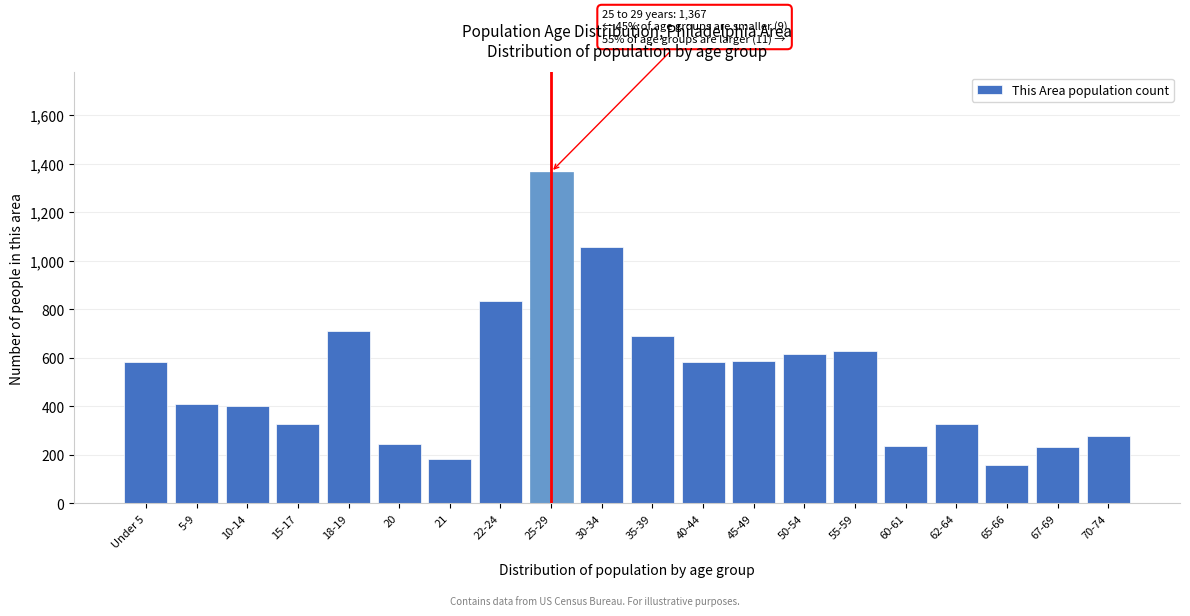

What is the label of the 4th bar from the right?

62-64